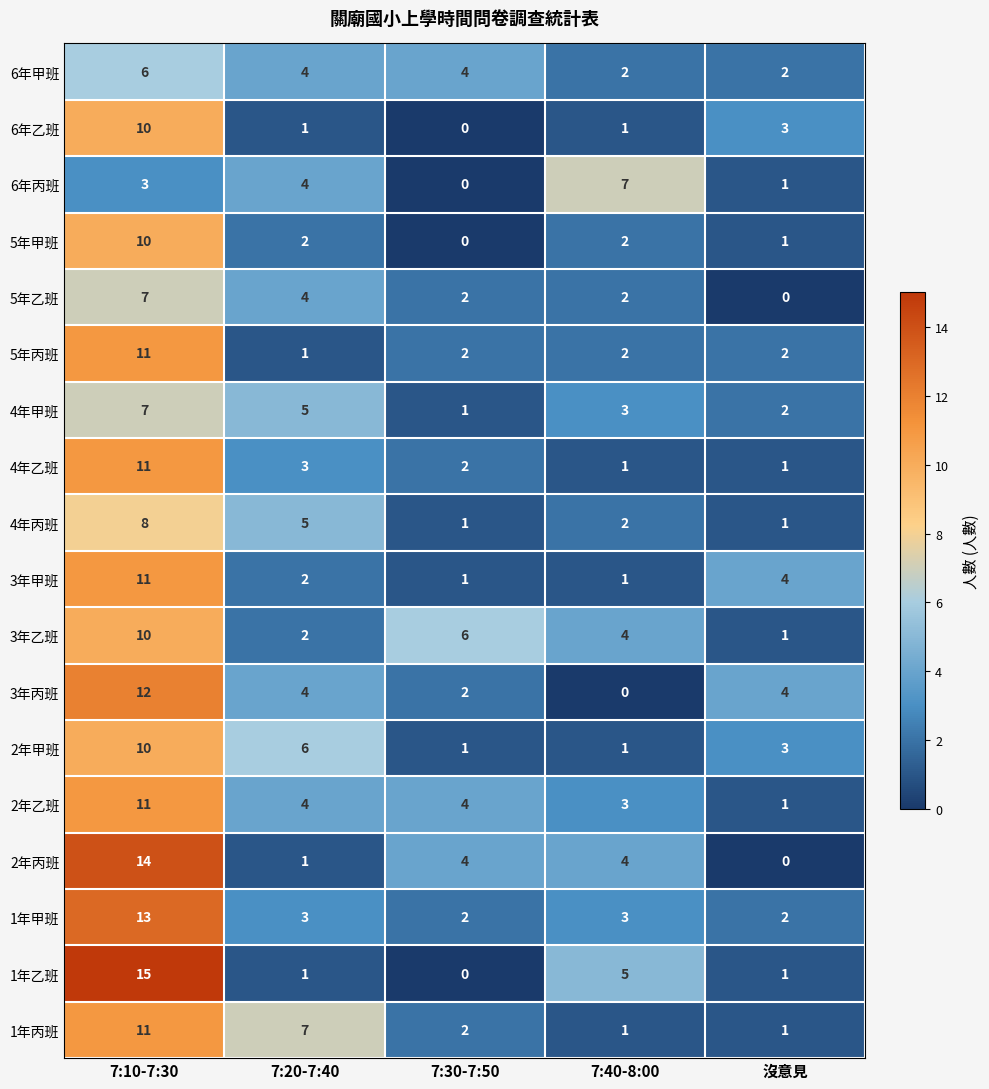

Which series has the largest range (max minus min)?

1年乙班